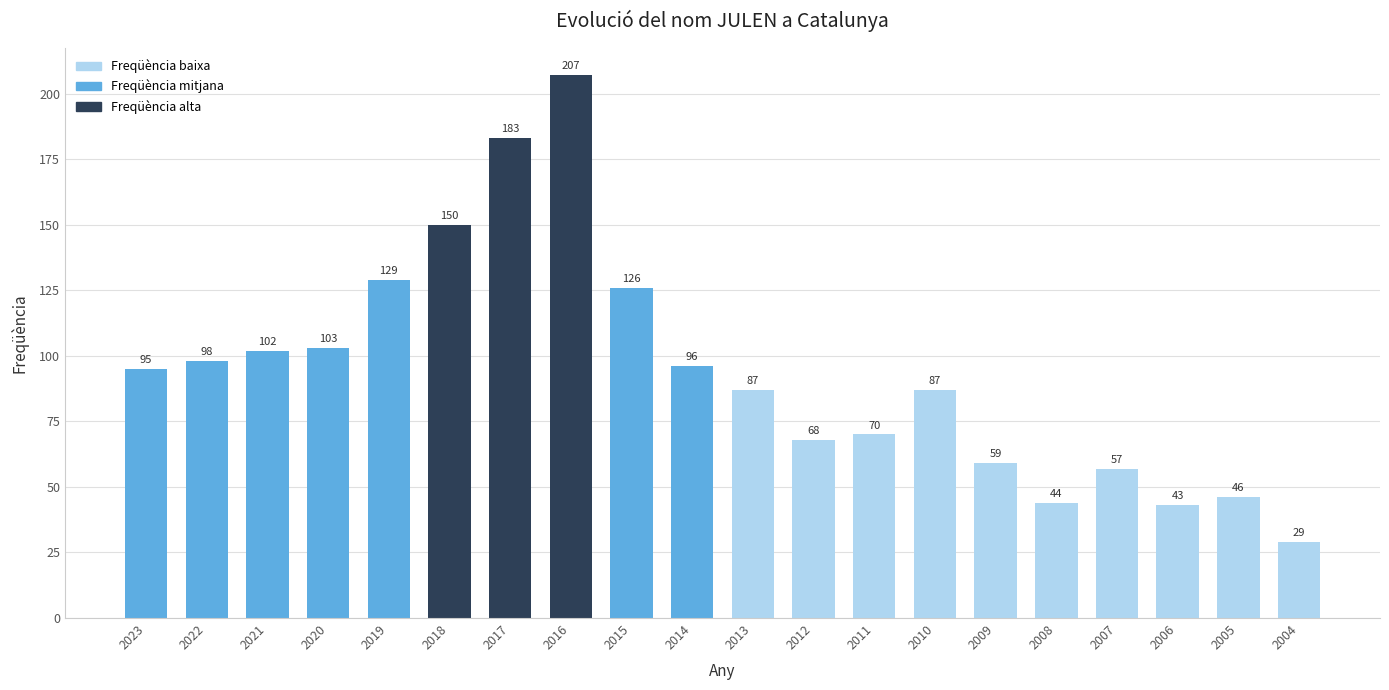

At which label is the value closest to 118?

2015